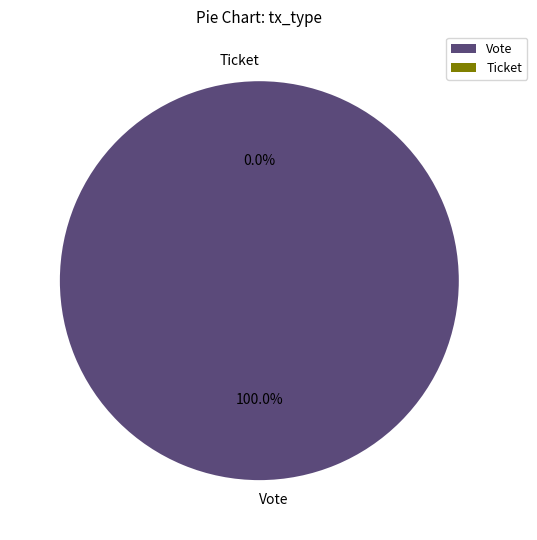

True or false: Vote accounts for 100% of the total.

True